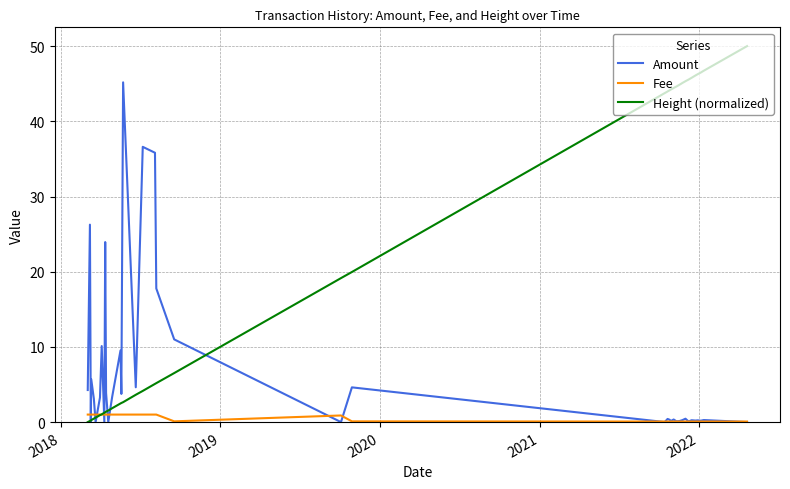

List the series in order of their peak value, lowest first.

Fee, Amount, Height (normalized)